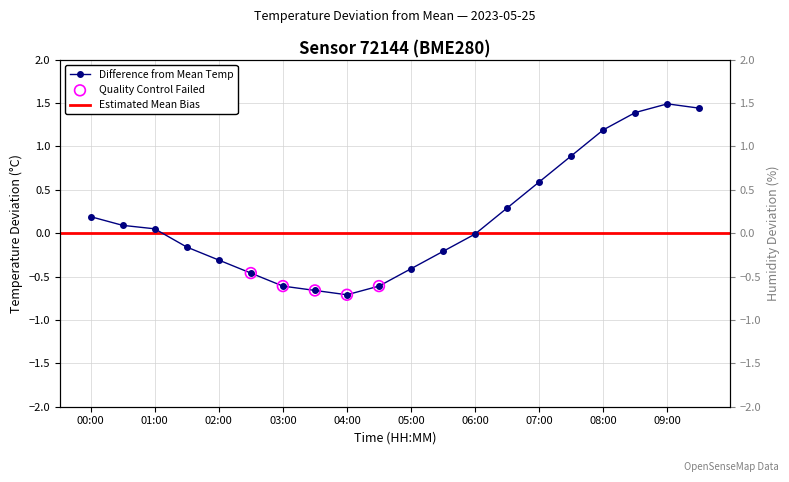

Which series has the largest total across all categories?

temperature